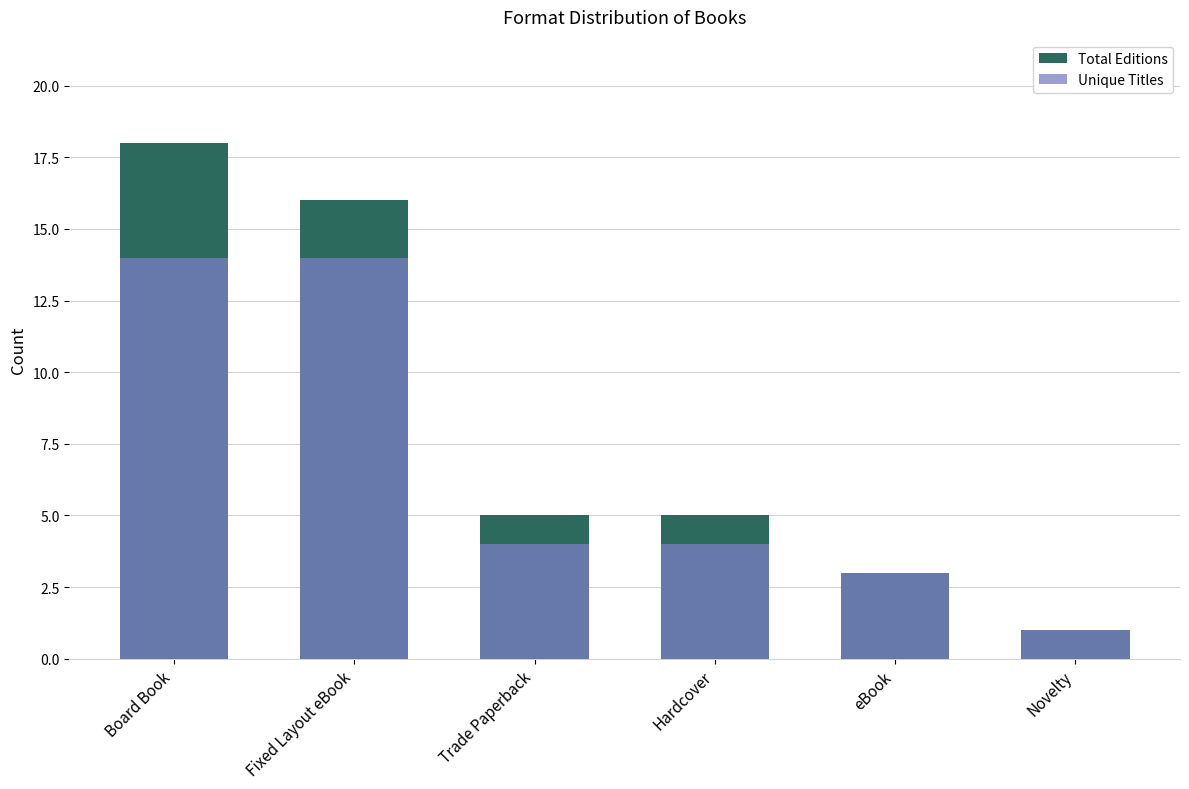

Reading right to left, list all the values displayed in this chart.

Total Editions: Novelty=1	eBook=3	Hardcover=5	Trade Paperback=5	Fixed Layout eBook=16	Board Book=18
Unique Titles: Novelty=1	eBook=3	Hardcover=4	Trade Paperback=4	Fixed Layout eBook=14	Board Book=14